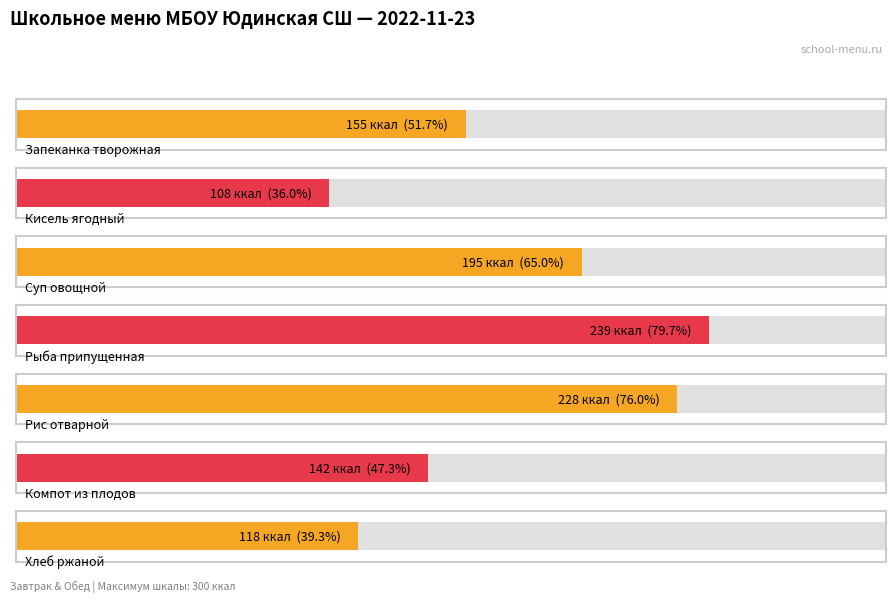

What is the label of the 5th bar from the left?

Рис отварной